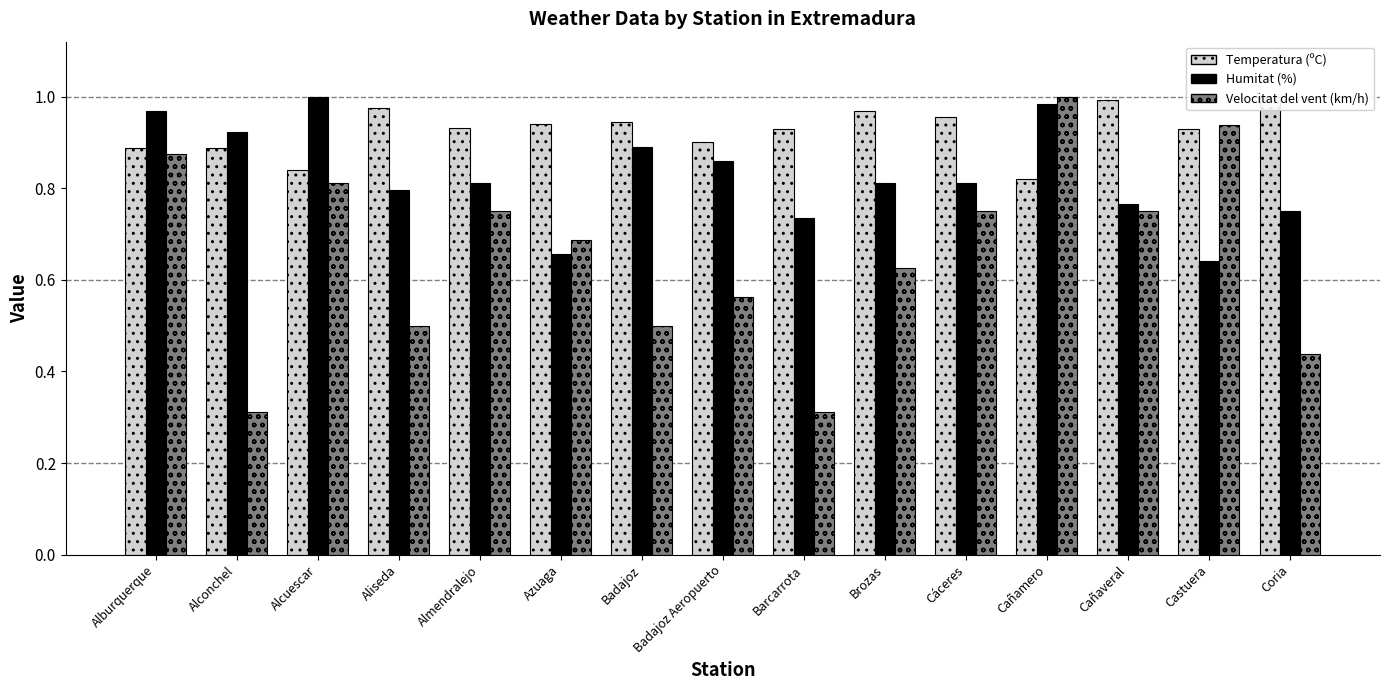

What is the label of the 5th bar from the left?

Almendralejo